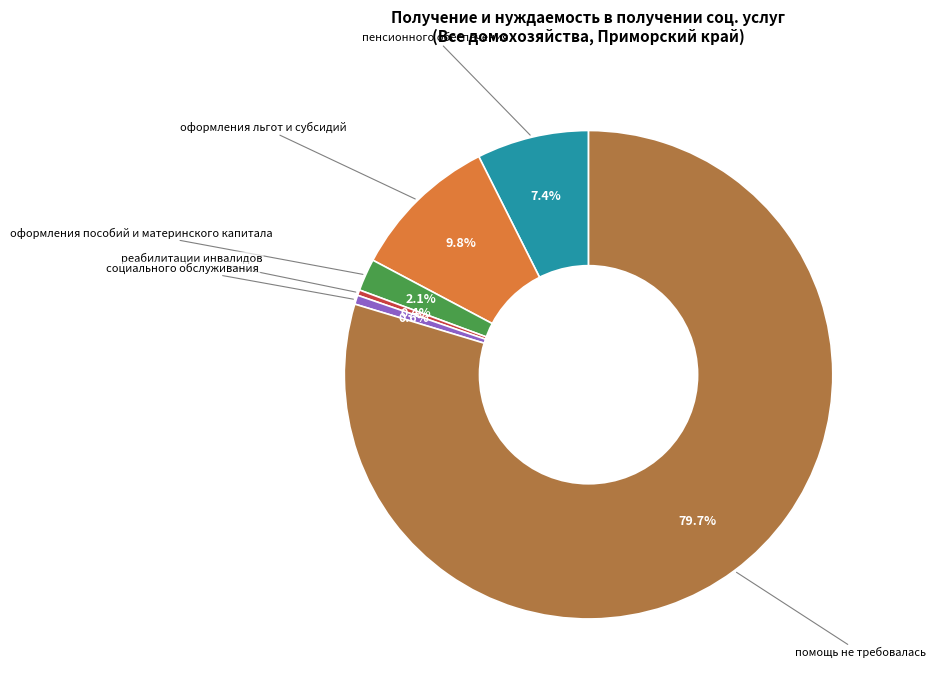

Does any single category account for the majority?

Yes